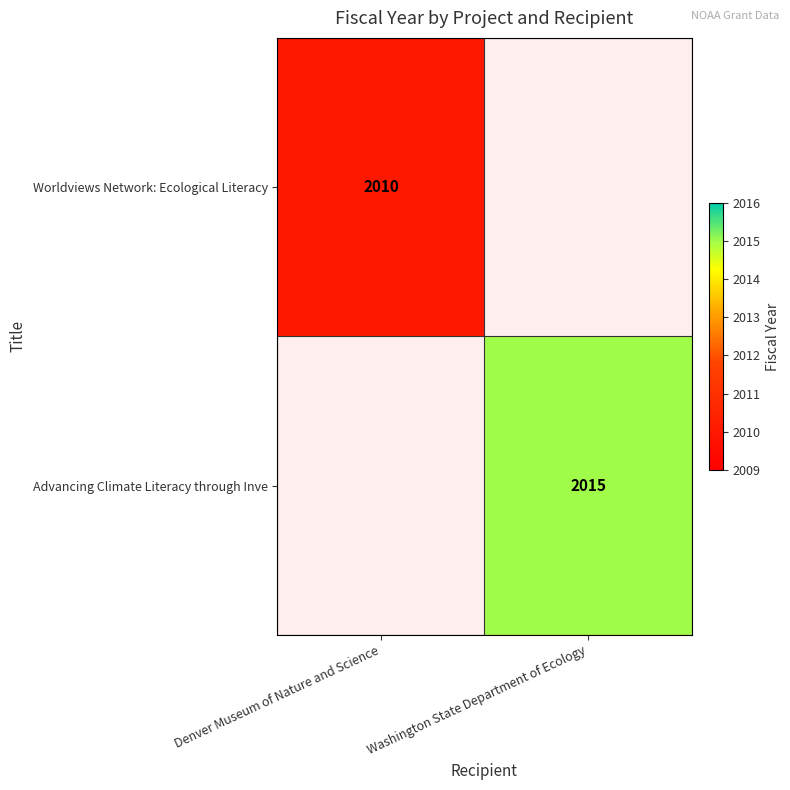

Which label corresponds to the smallest value in the chart?

Denver Museum of Nature and Science